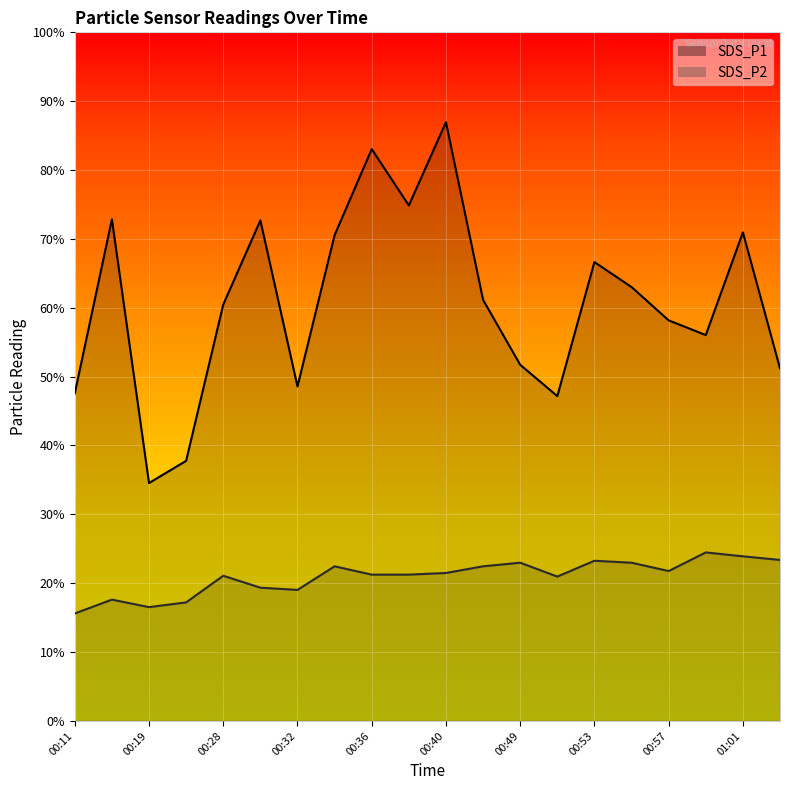

What is the sum of the SDS_P1 values at 00:28 and 00:17?

33.1